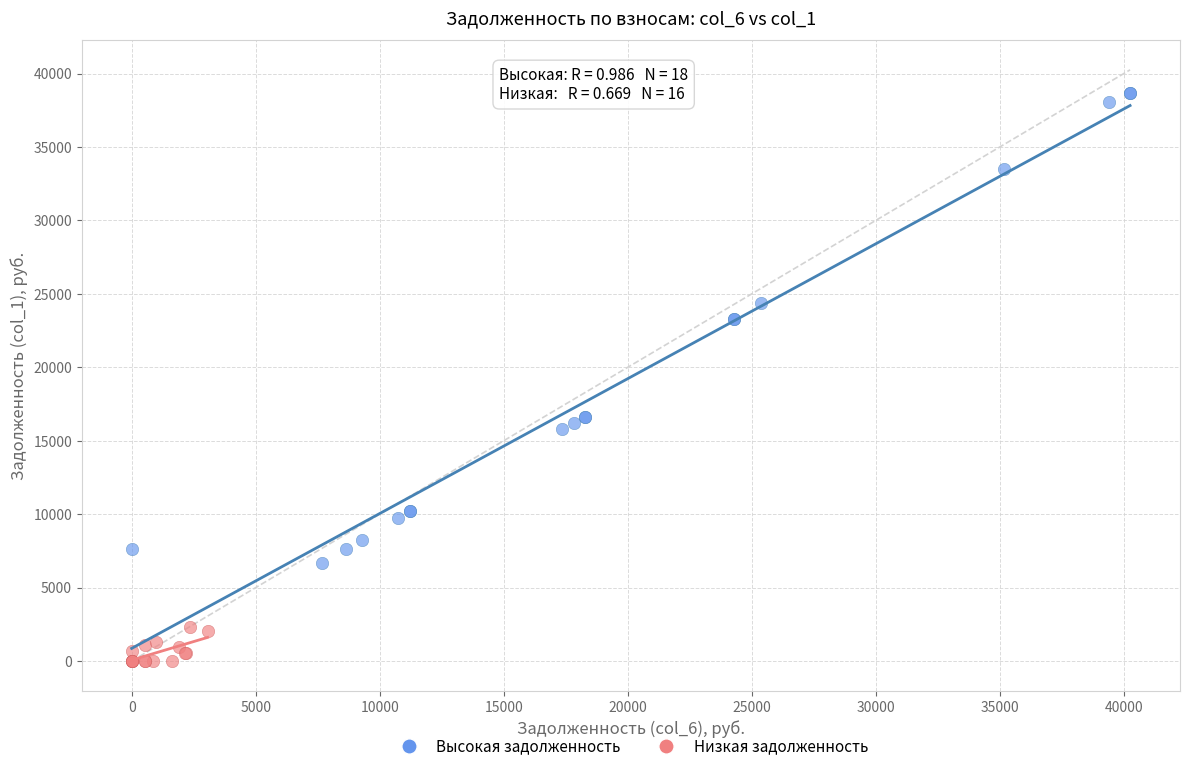

Which series reaches the minimum Y coordinate?

Низкая задолженность